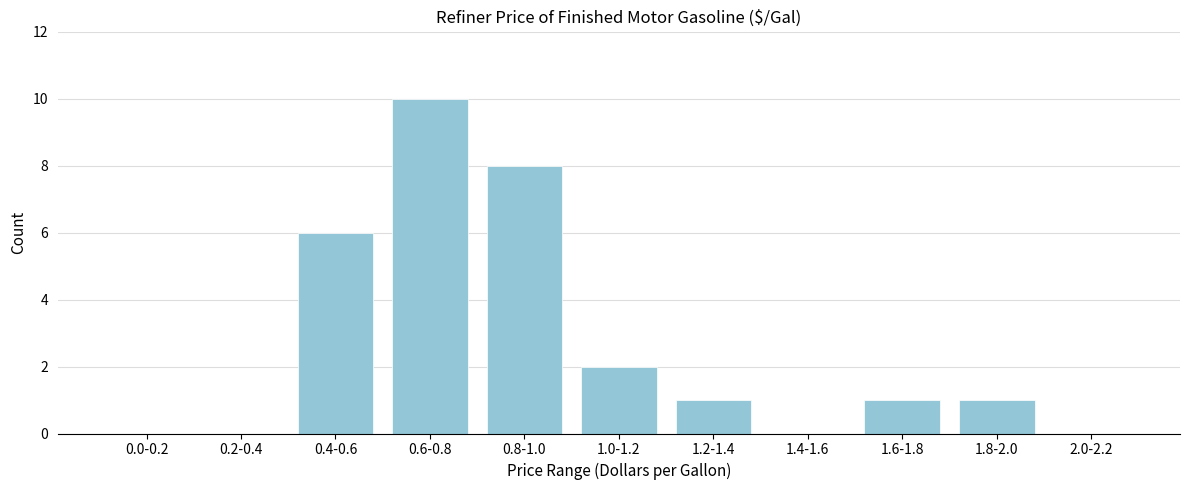

Reading left to right, list all the values displayed in this chart.

0.0-0.2=0	0.2-0.4=0	0.4-0.6=6	0.6-0.8=10	0.8-1.0=8	1.0-1.2=2	1.2-1.4=1	1.4-1.6=0	1.6-1.8=1	1.8-2.0=1	2.0-2.2=0